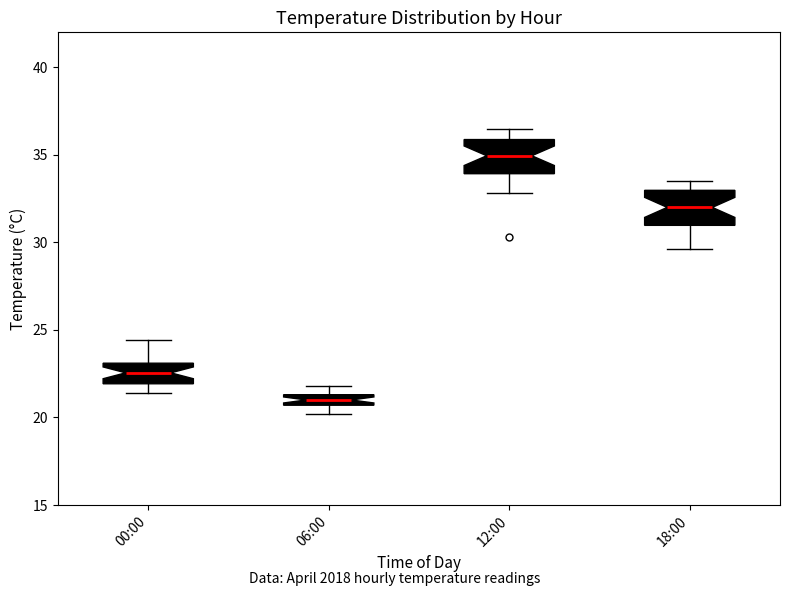

Where is the upper edge of the box for 00:00 on the y-axis? The values are not printed on the chart, so give them approximately, as read against the axis.

23.0